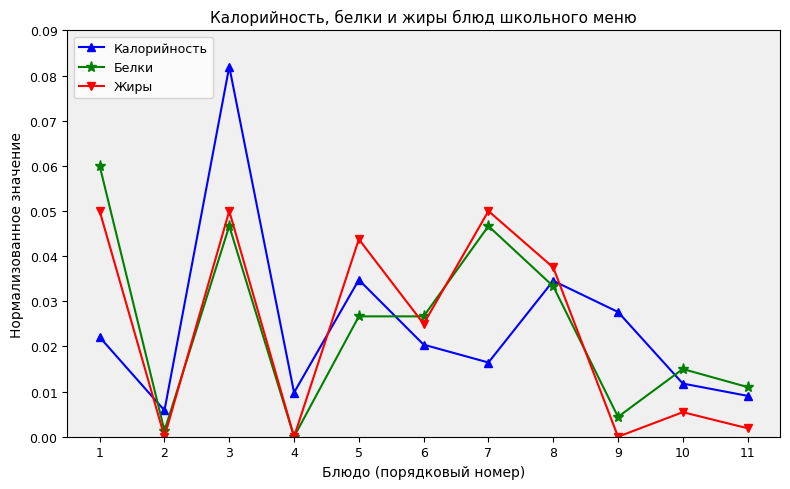

Which label corresponds to the largest value in the chart?

3